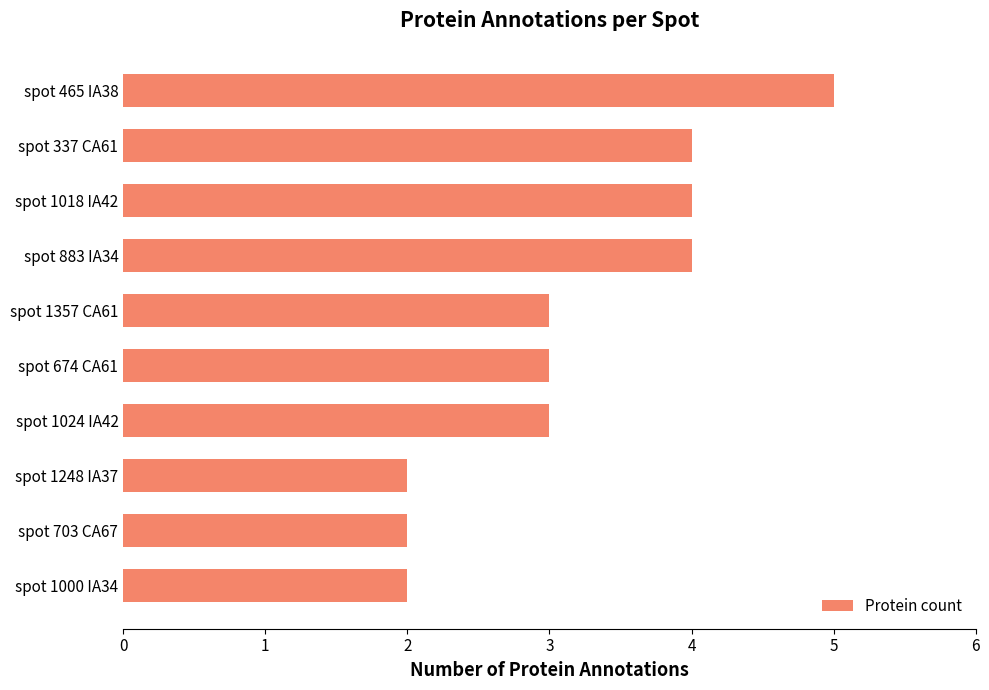

What is the difference between the maximum and minimum values?

3